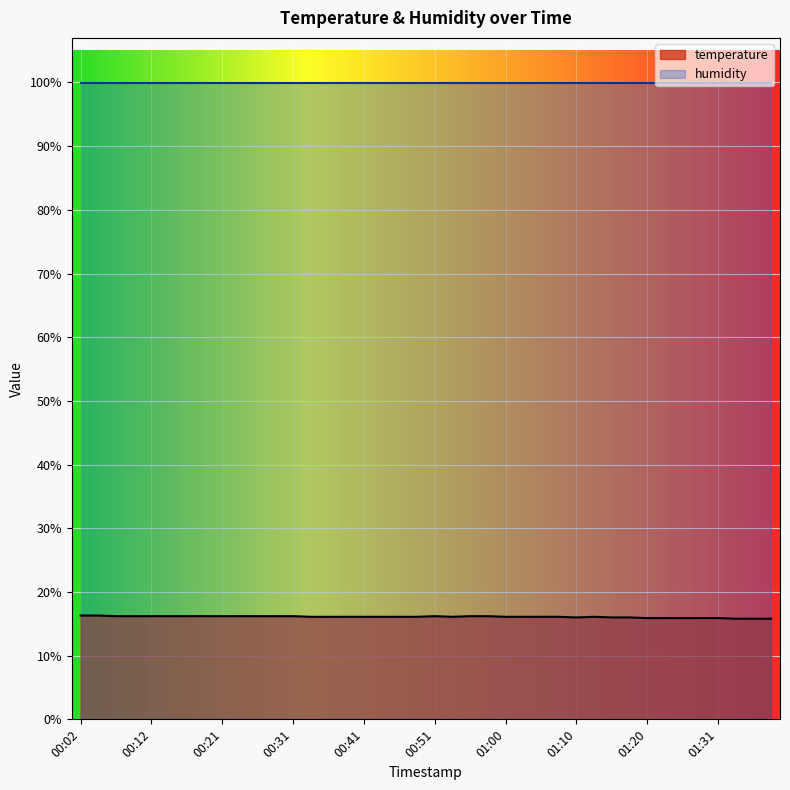

Between 00:51 and 00:53, which is larger?

00:51